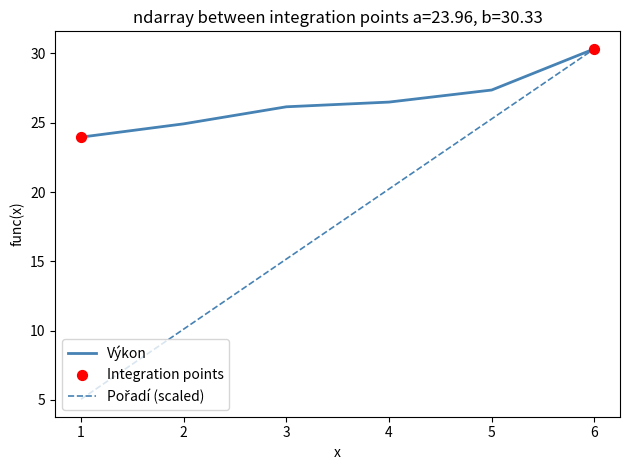

At which category is the sum across all series the highest?

6